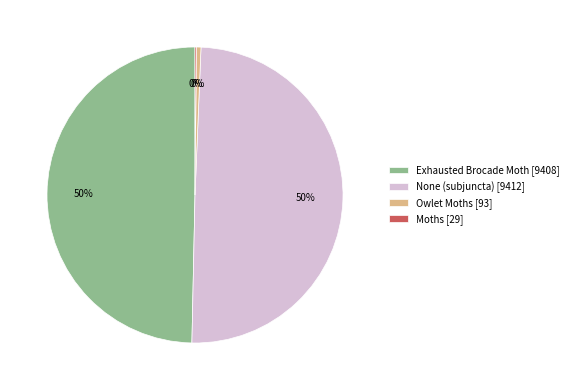

Is the sum of Exhausted Brocade Moth [9408] and None (subjuncta) [9412] greater than half?

Yes